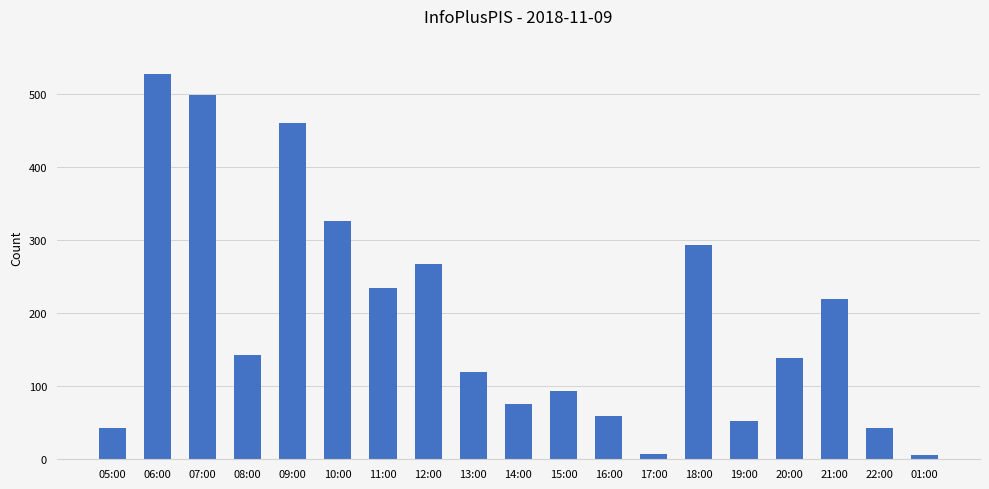

What is the change in value from 08:00 to 13:00?

-23